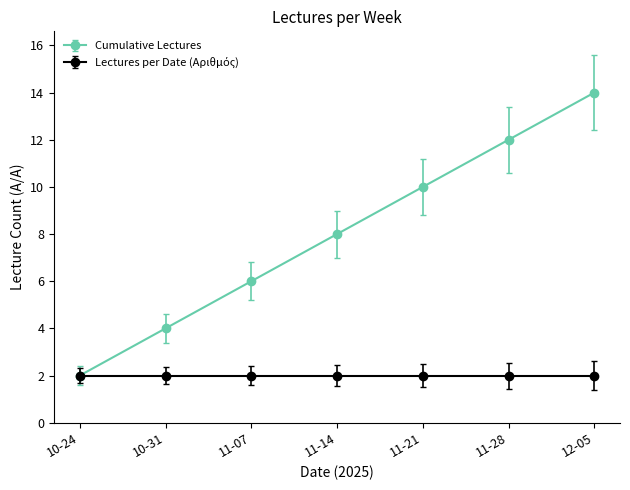

Between 11-21 and 12-05, which series saw the biggest shift?

Cumulative Lectures